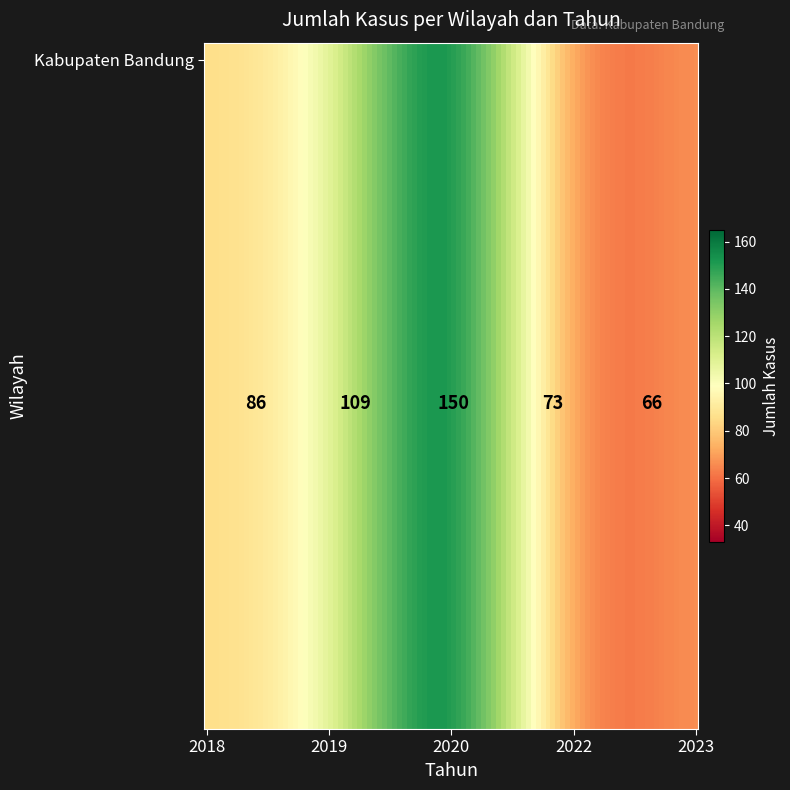

List the labels in order of value, largest first.

2020, 2019, 2018, 2022, 2023